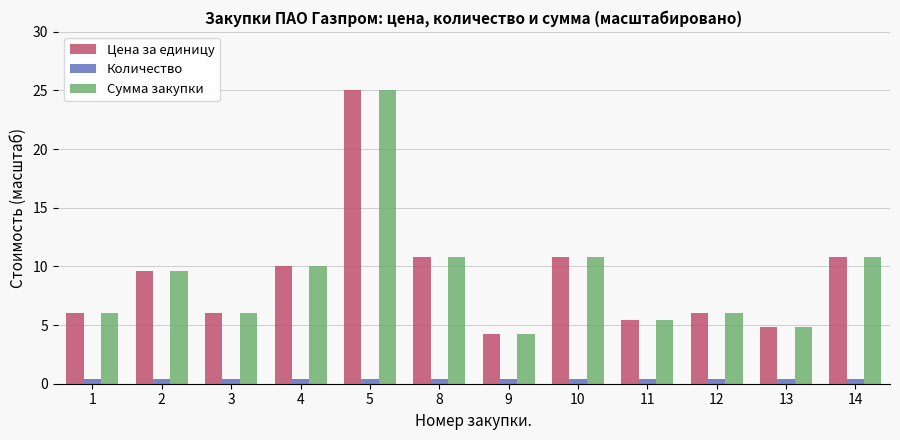

What is the difference between the second highest and second lowest values in the Цена за единицу series?

6.0